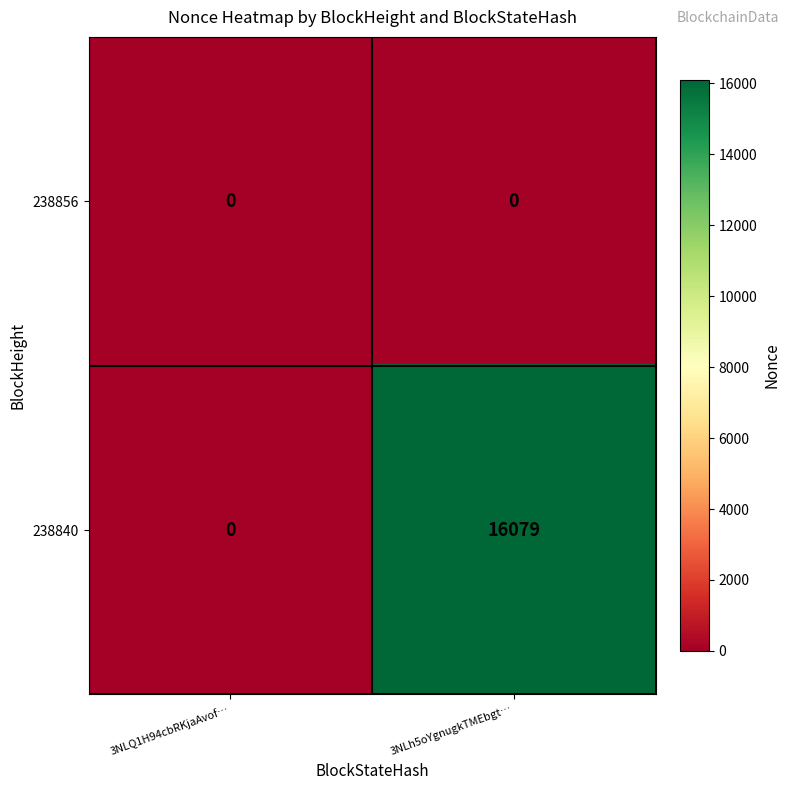

Which series changed the most between 3NLQ1H94cbRKjaAvof… and 3NLh5oYgnugkTMEbgt…?

238840